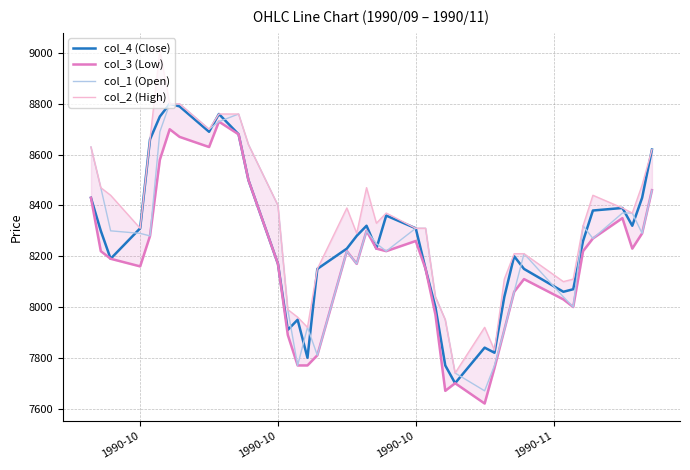

Is the value of col_2 (High) at 4 greater than the value of col_4 (Close) at 36?

Yes